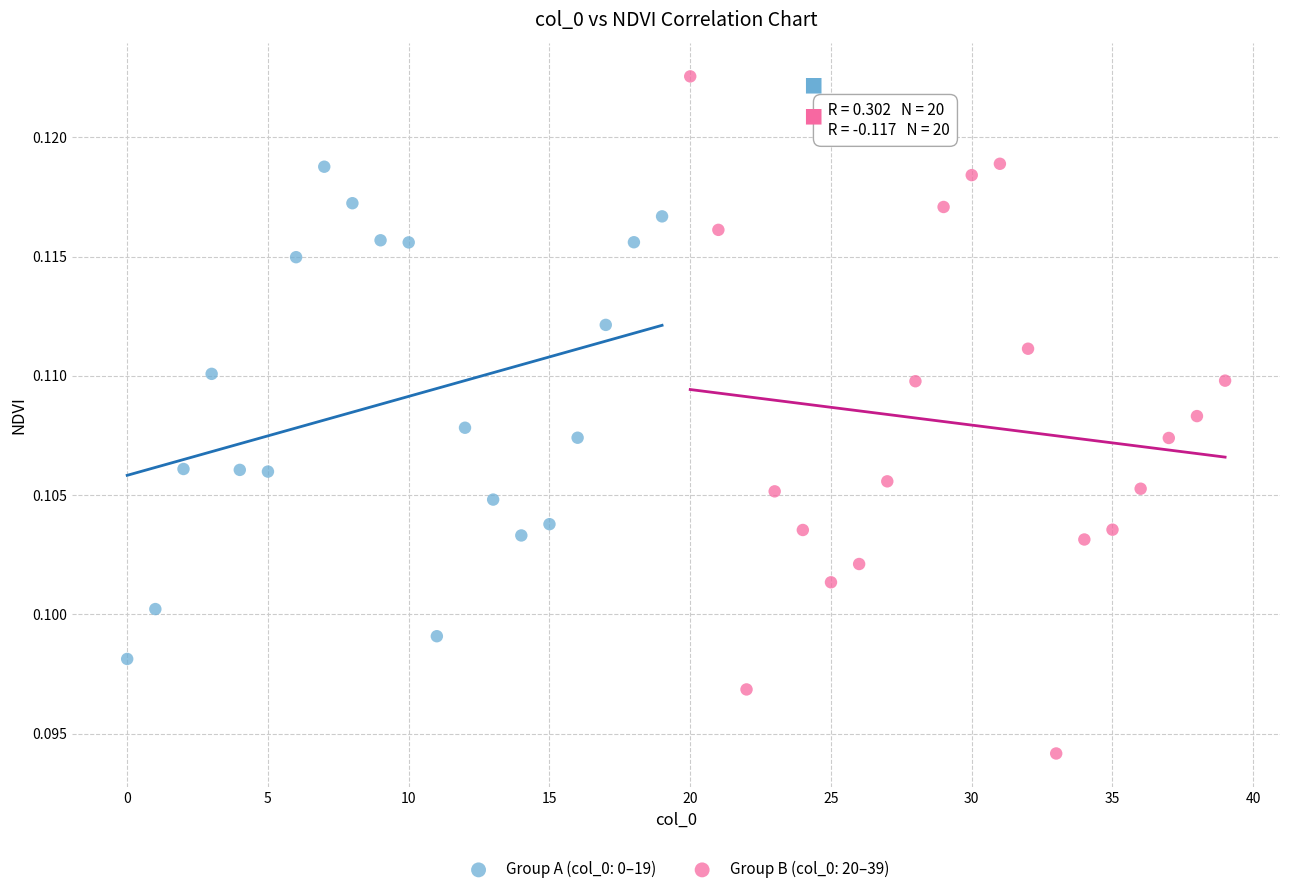

Which series contains the lowest Y value?

Group B (col_0: 20–39)